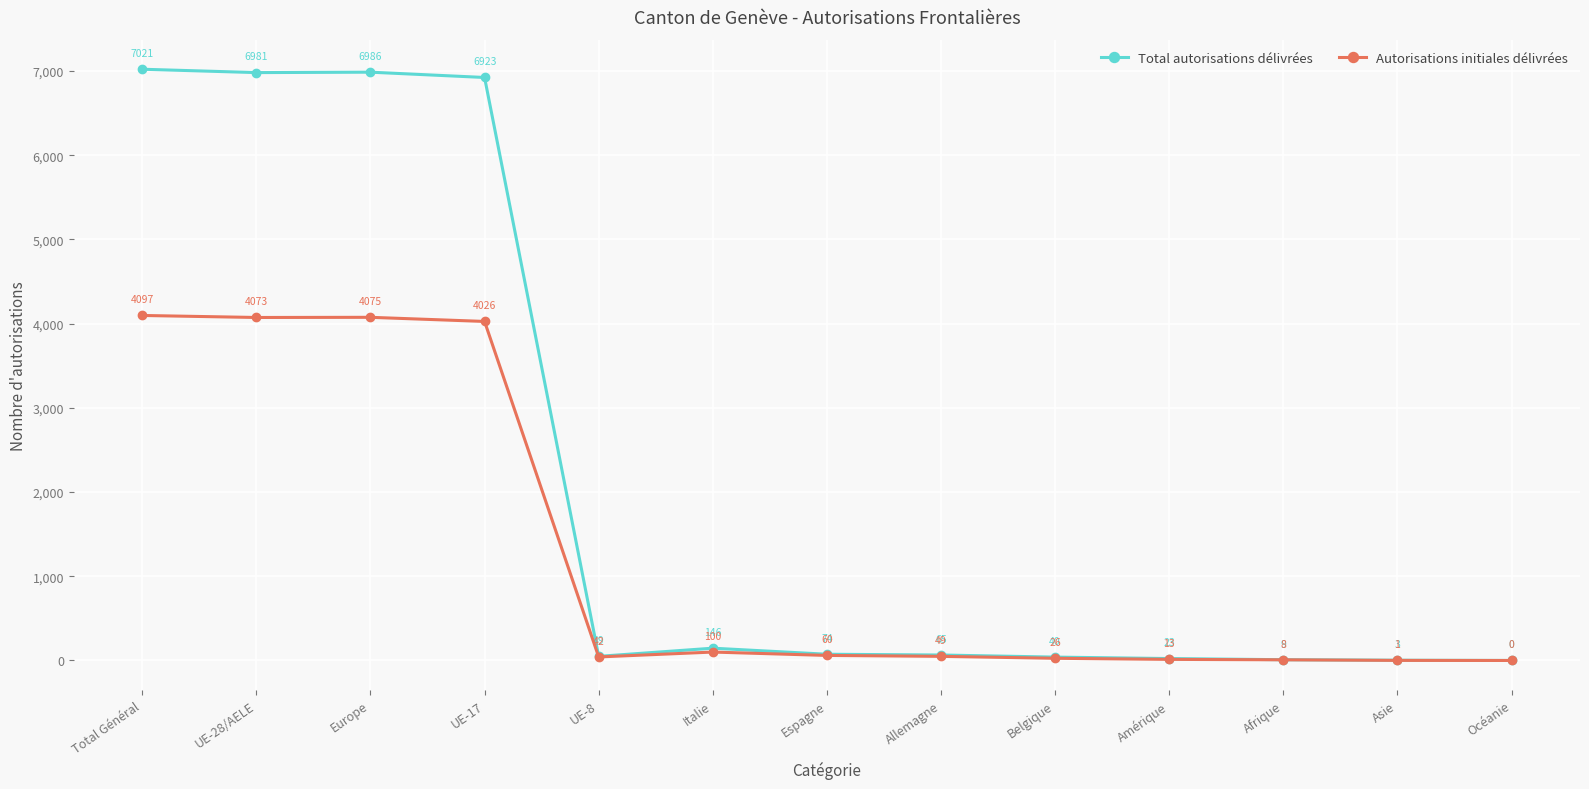

Which series has the widest spread of values?

Total autorisations délivrées